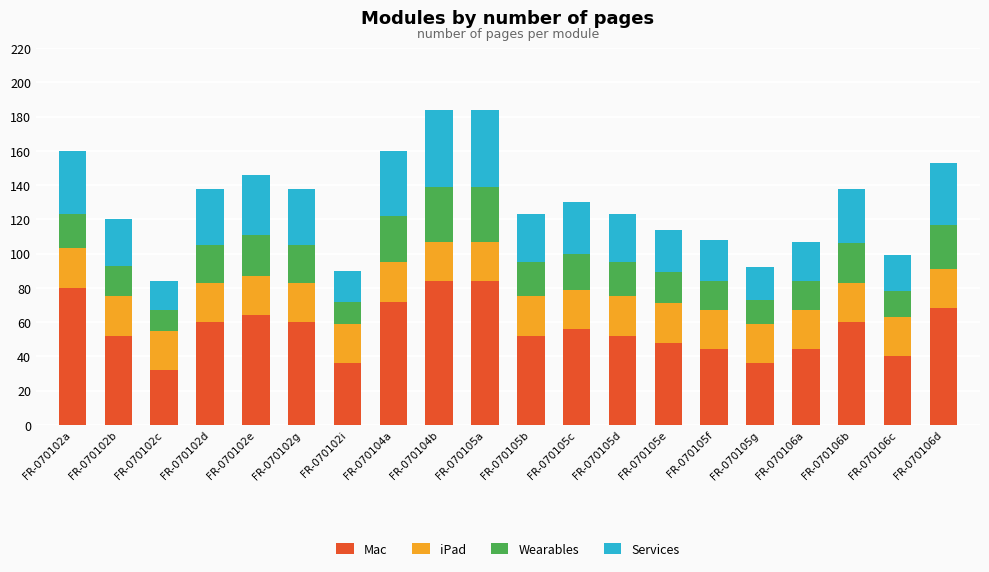

What is the total value across all series at FR-070104b?

184